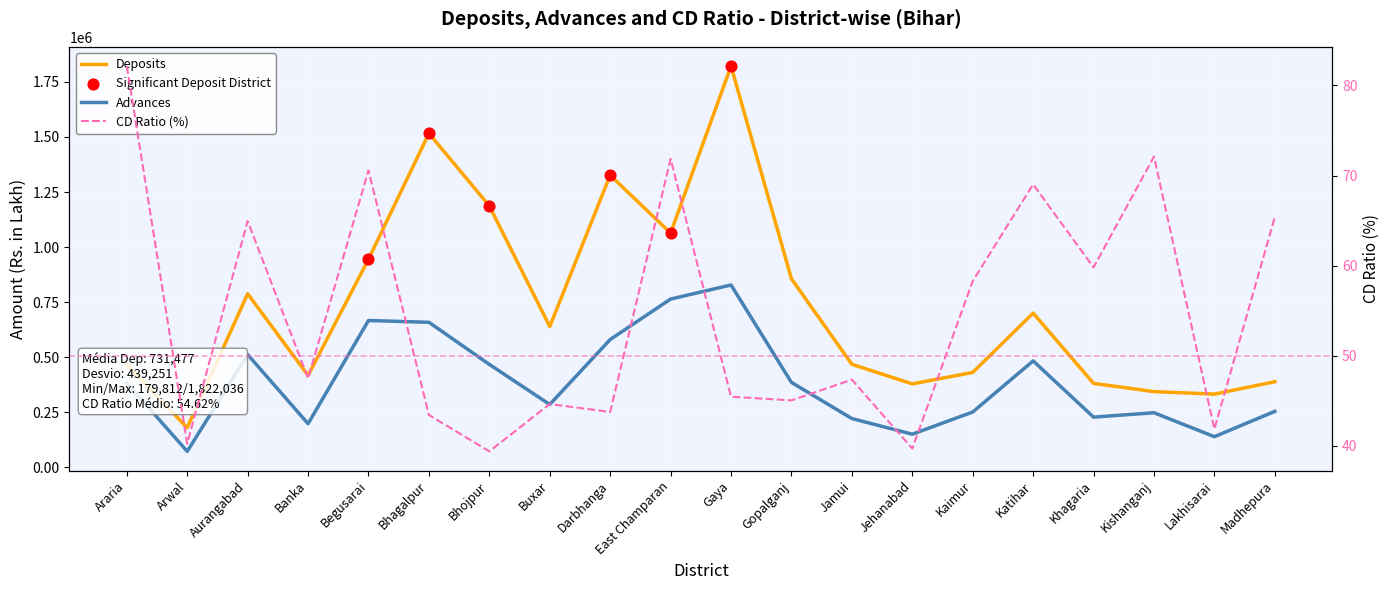

Which series reaches the minimum Y coordinate?

CD Ratio